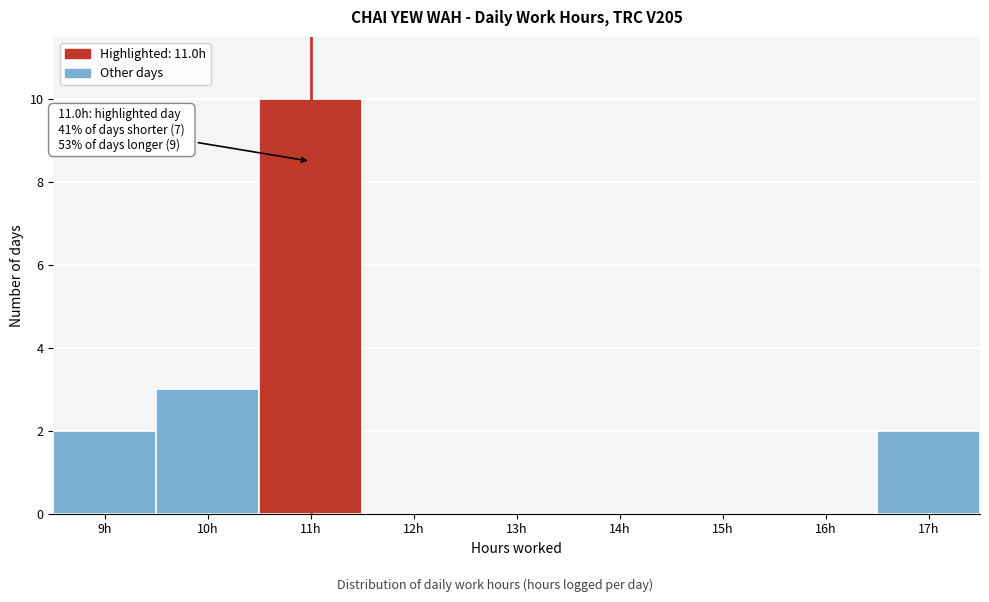

Over which range of the x-axis is the bar tallest?

10.5 to 11.5